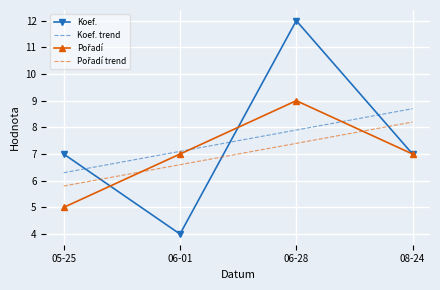

What is the spread (max minus min) of values at 05-25?

2.0